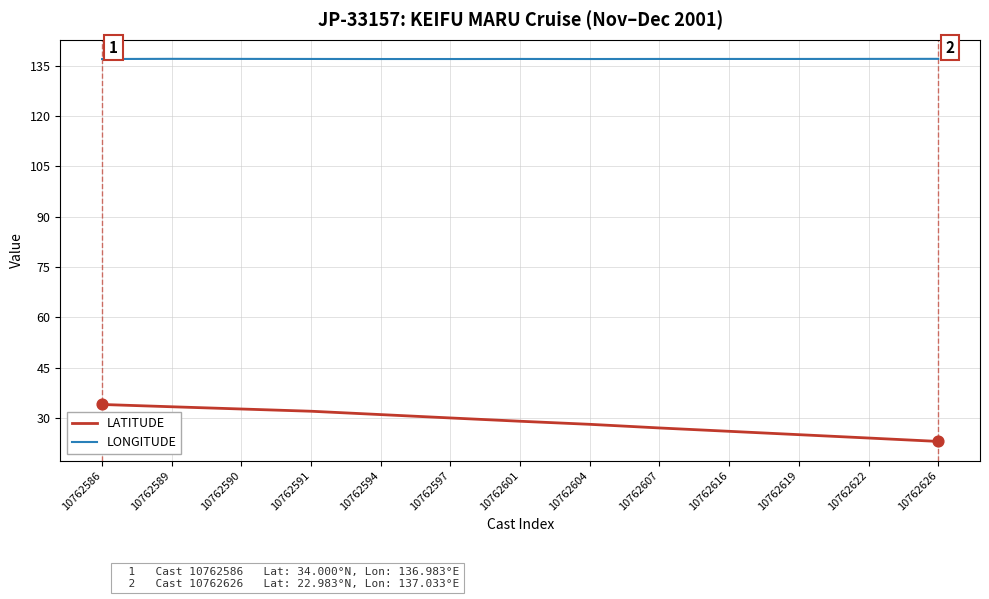

Which series has the largest total across all categories?

LONGITUDE